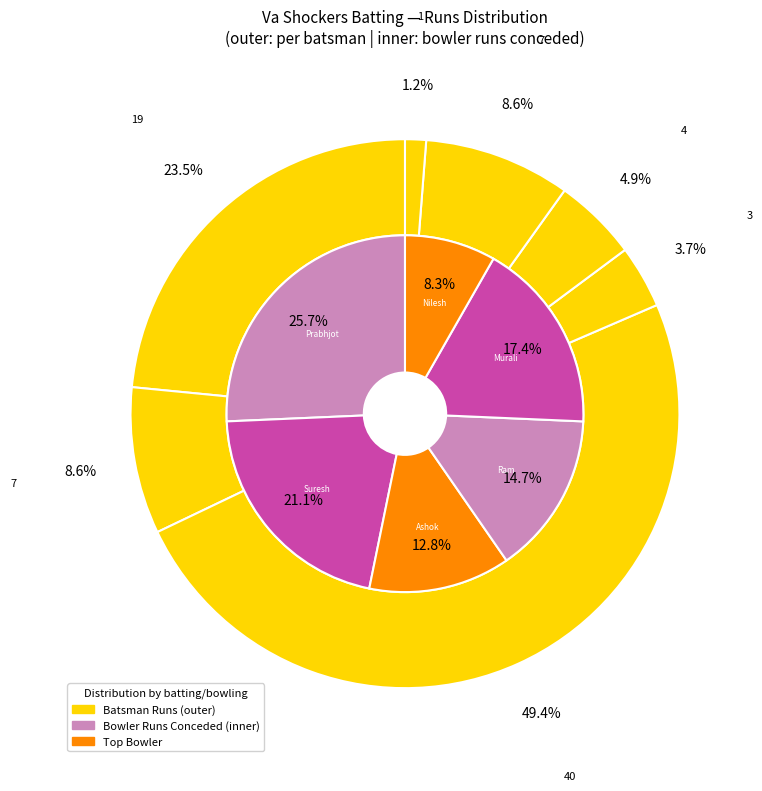

Which series has the largest range (max minus min)?

Runs